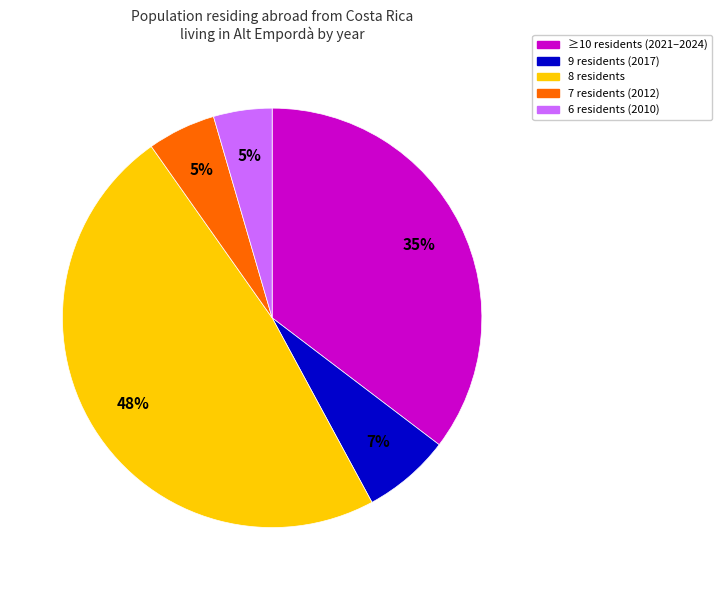

Is there a majority slice in this chart?

No